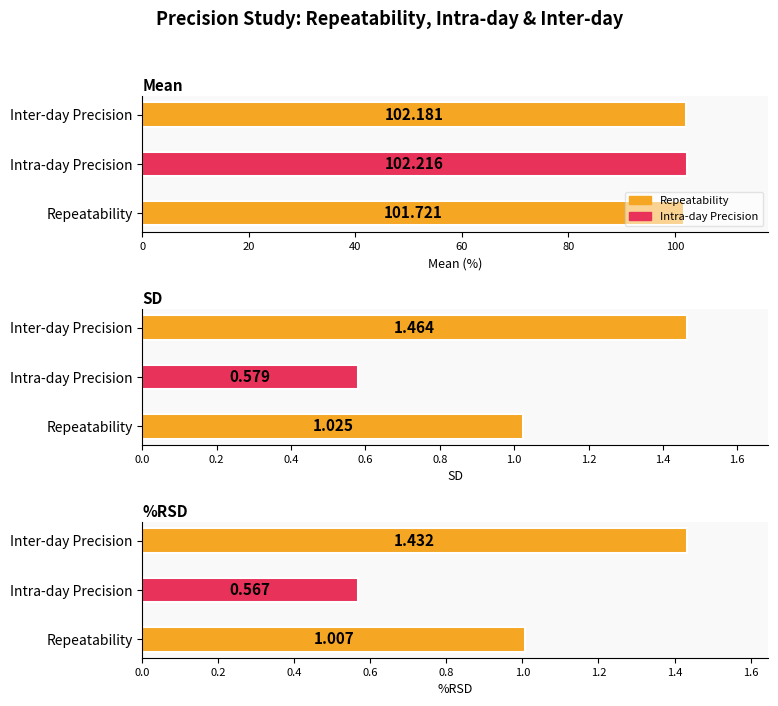

What position from the right is Repeatability?

3